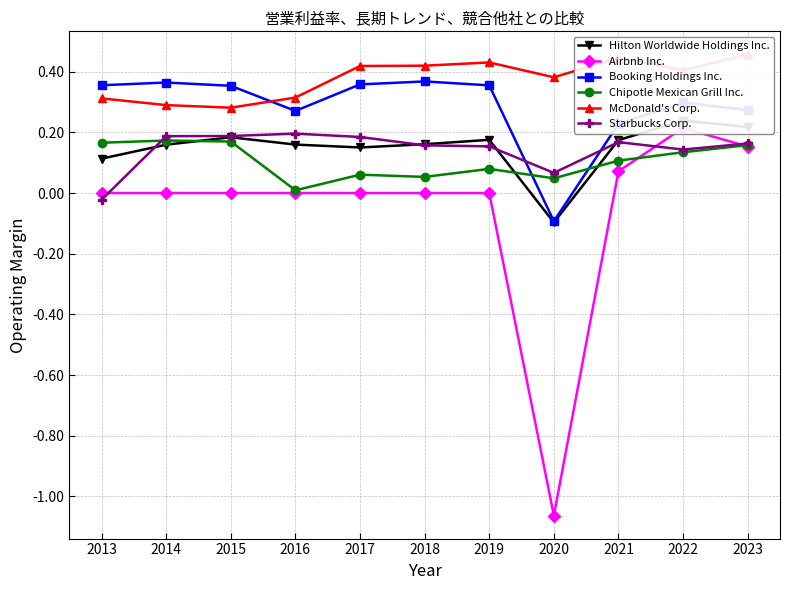

Which label corresponds to the largest value in the chart?

2023